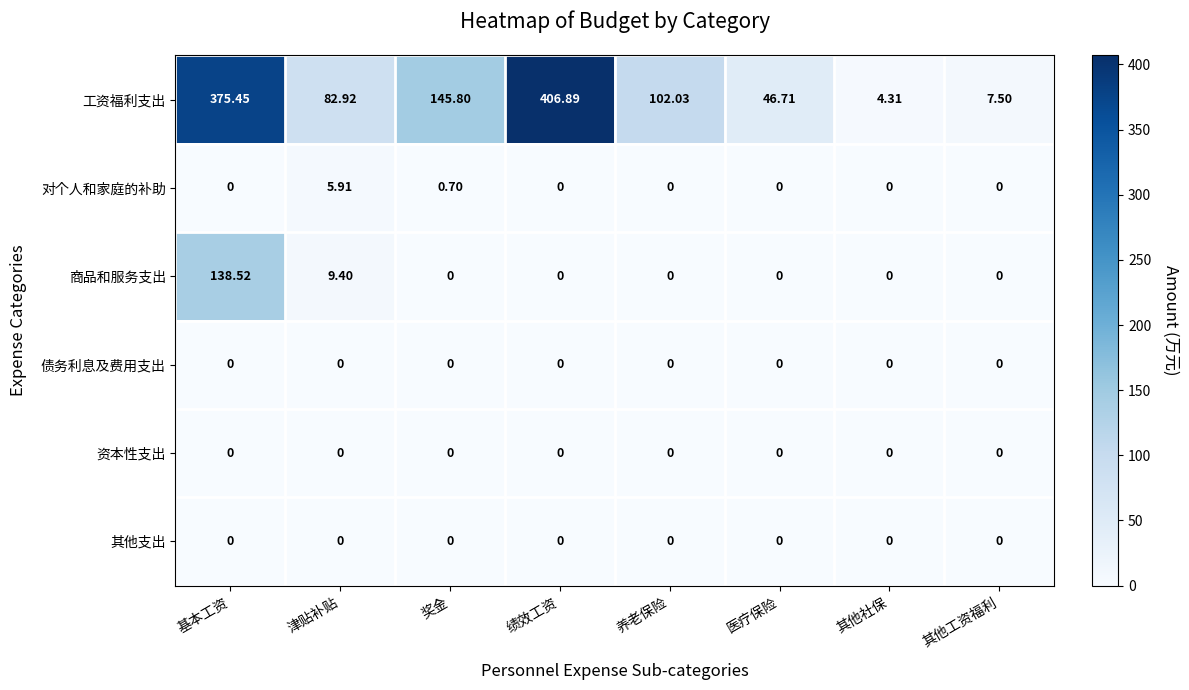

Which series has the widest spread of values?

工资福利支出